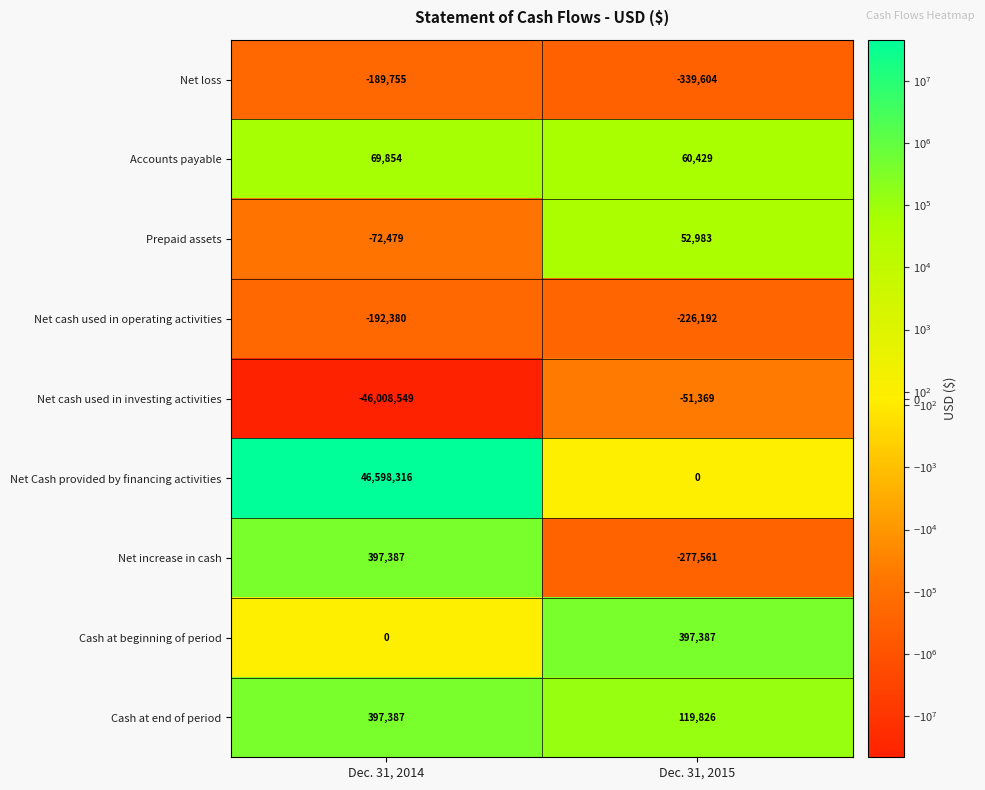

The Accounts payable series shows 20033 at Dec. 31, 2014. True or false?

False